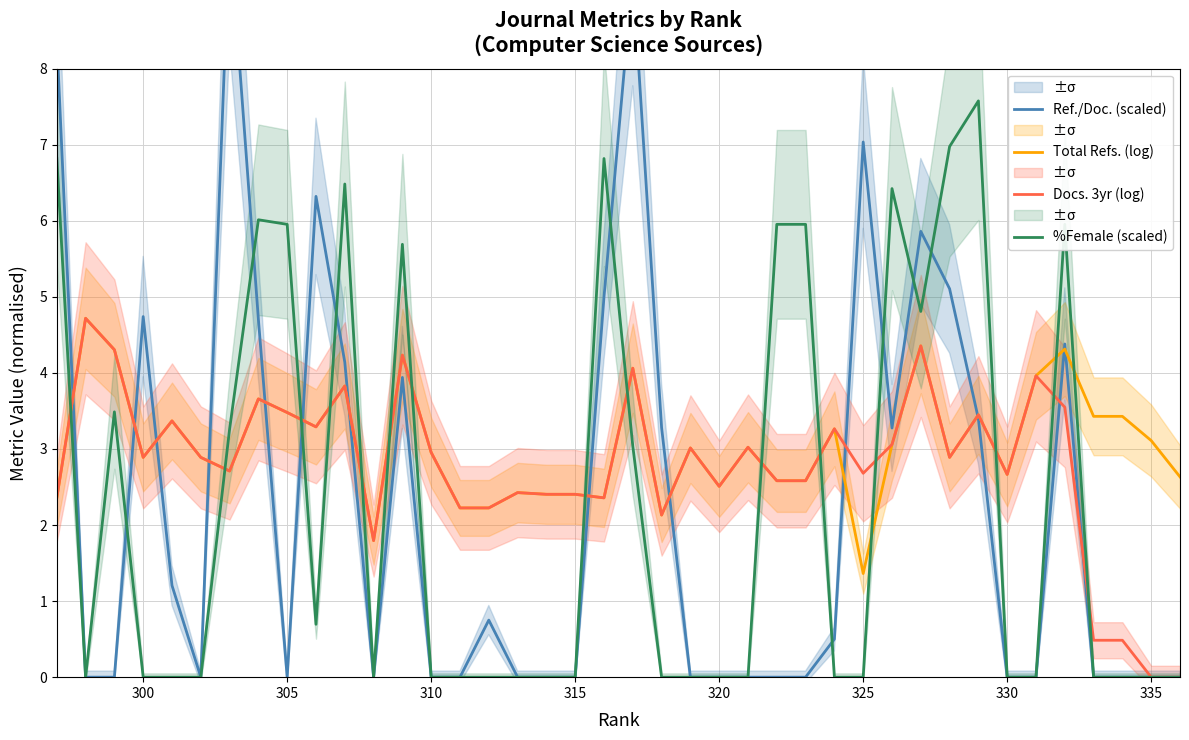

True or false: Docs. 3yr (log) has a value of 2.5 at 320.

True